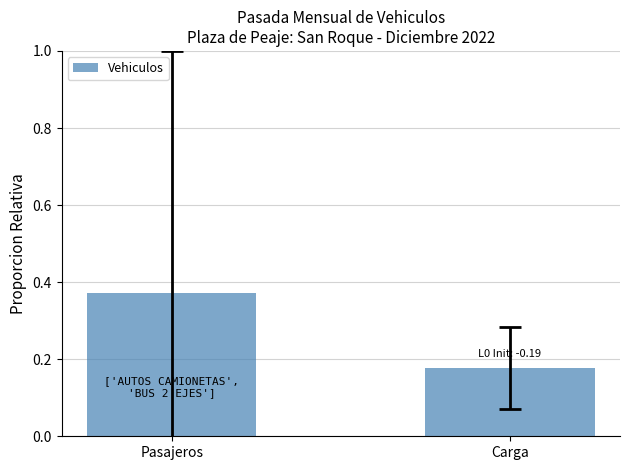

What position from the right is Carga?

1